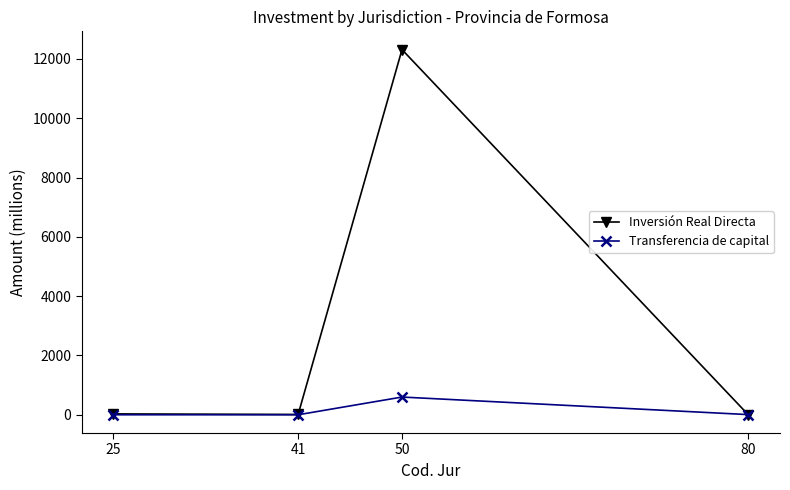

What is the approximate value of Inversión Real Directa at 25?

29.5